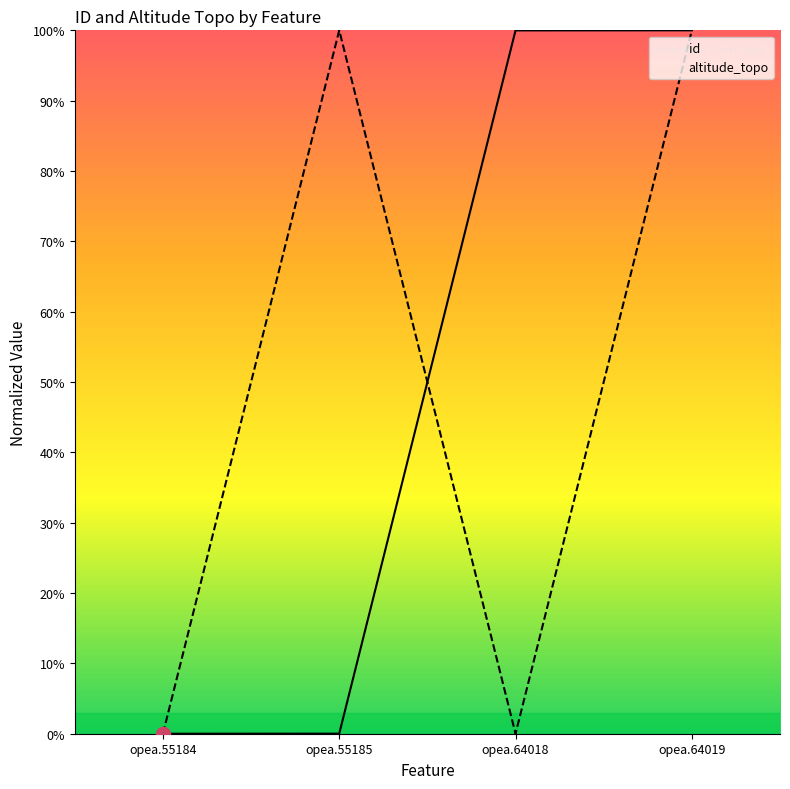

Which has a higher value, opea.55185 or opea.64018?

opea.64018